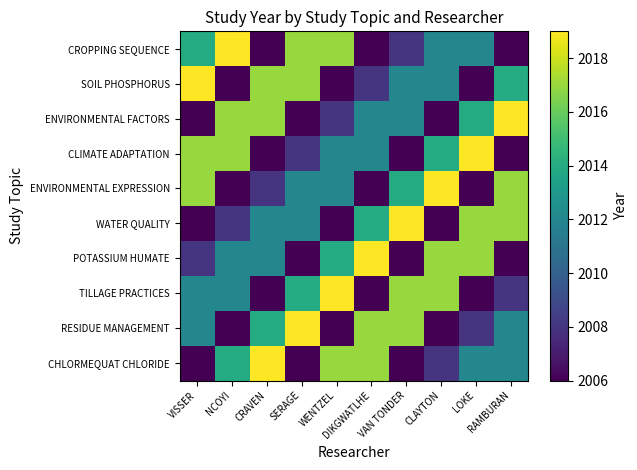

What is the greatest value displayed?

2019